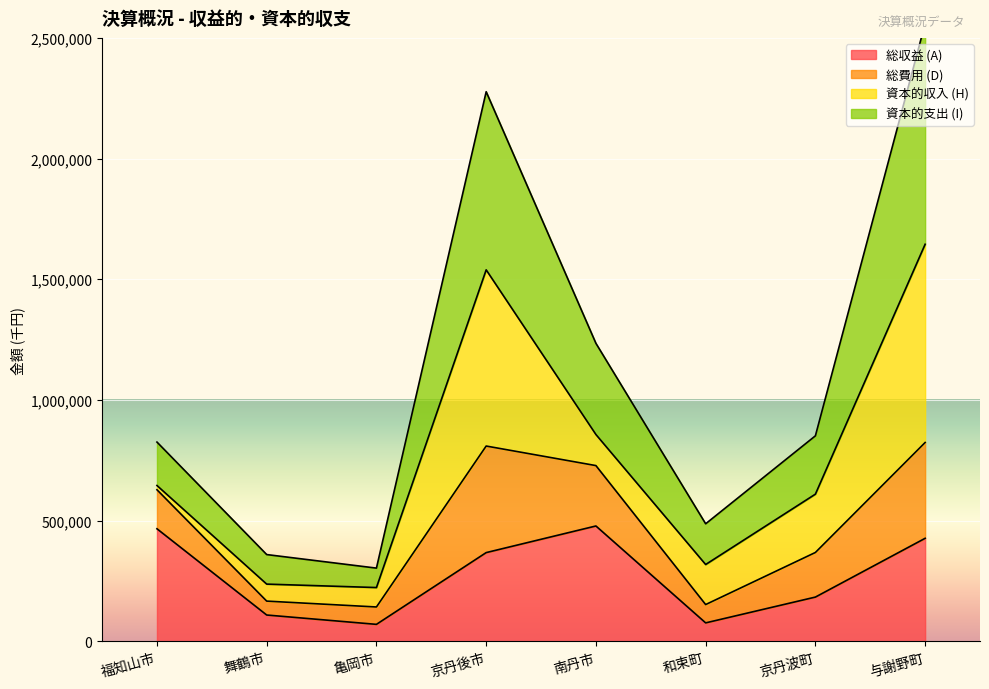

What is the highest value of the 総収益 (A) series?

478117